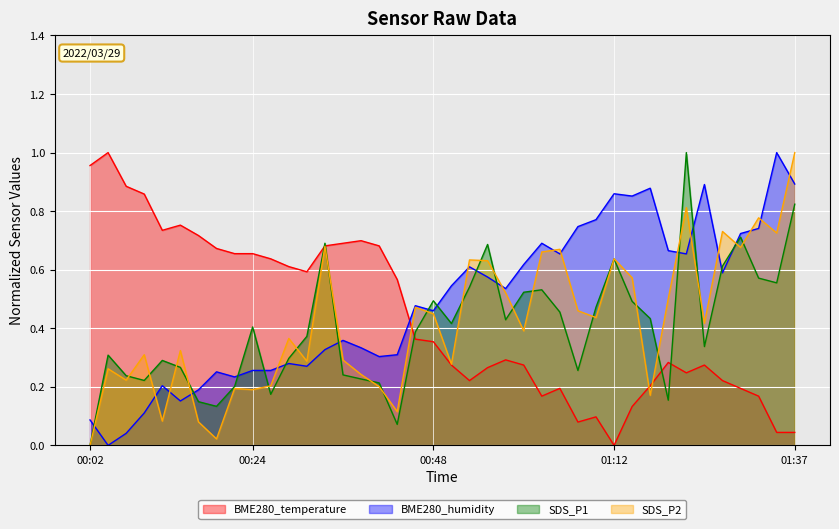

How many lines are shown in the chart?

4